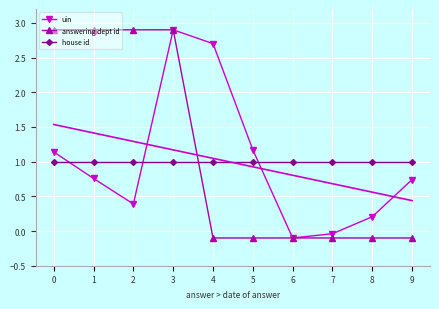

True or false: answering dept id and uin intersect in this chart.

False